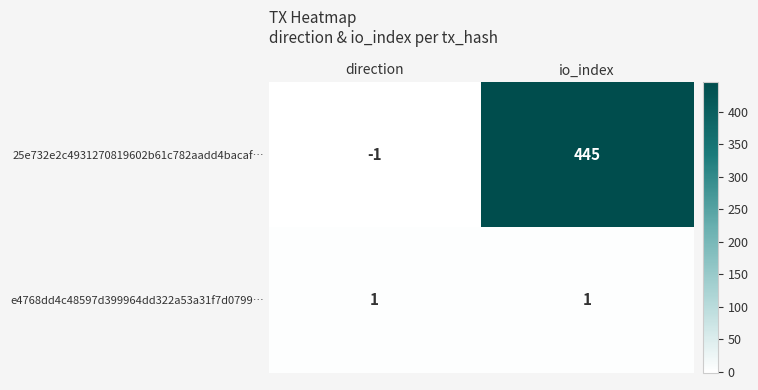

Reading left to right, transcribe all the data shown in this chart.

25e732e2c4931270819602b61c782aadd4bacaf…: -1	445
e4768dd4c48597d399964dd322a53a31f7d0799…: 1	1